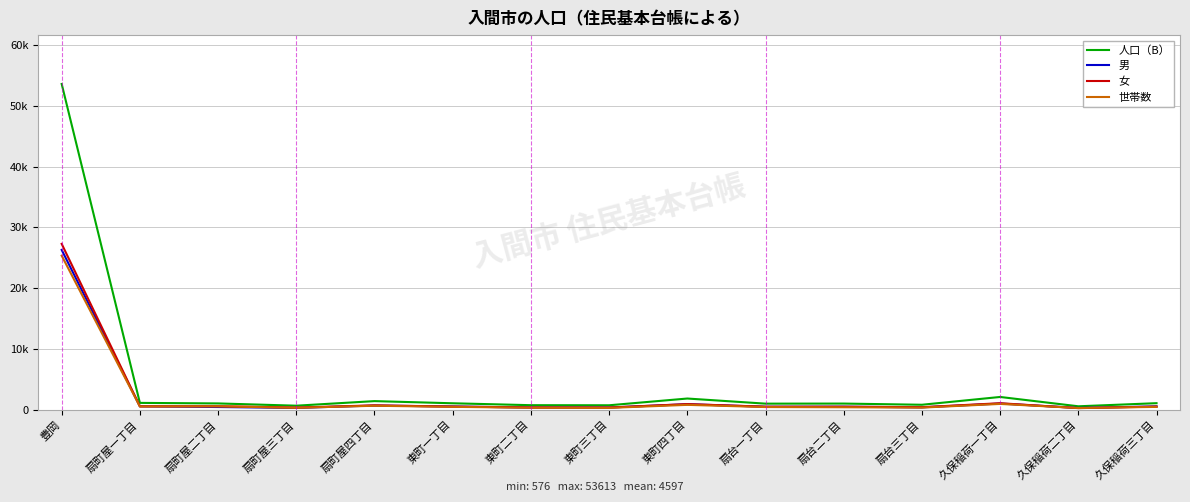

What are all the series names shown in the legend?

人口（B）, 男, 女, 世帯数